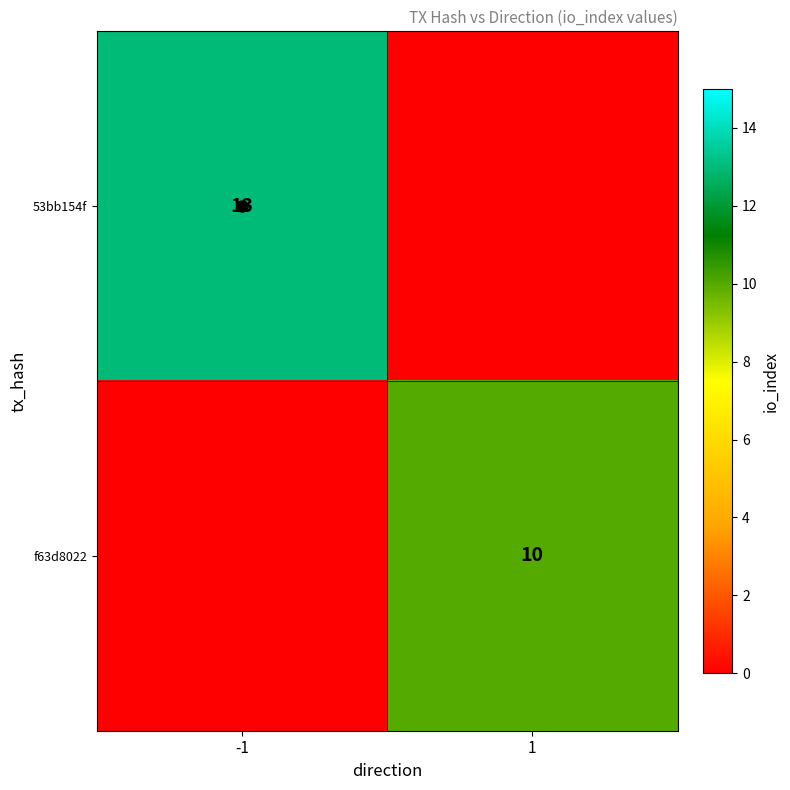

Which series has the largest total across all categories?

53bb154f